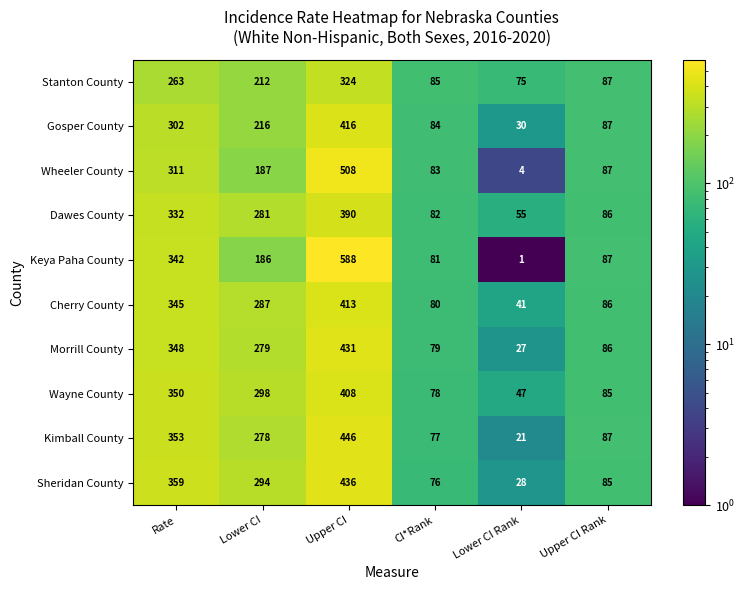

How many data points in Cherry County are less than 287?

3